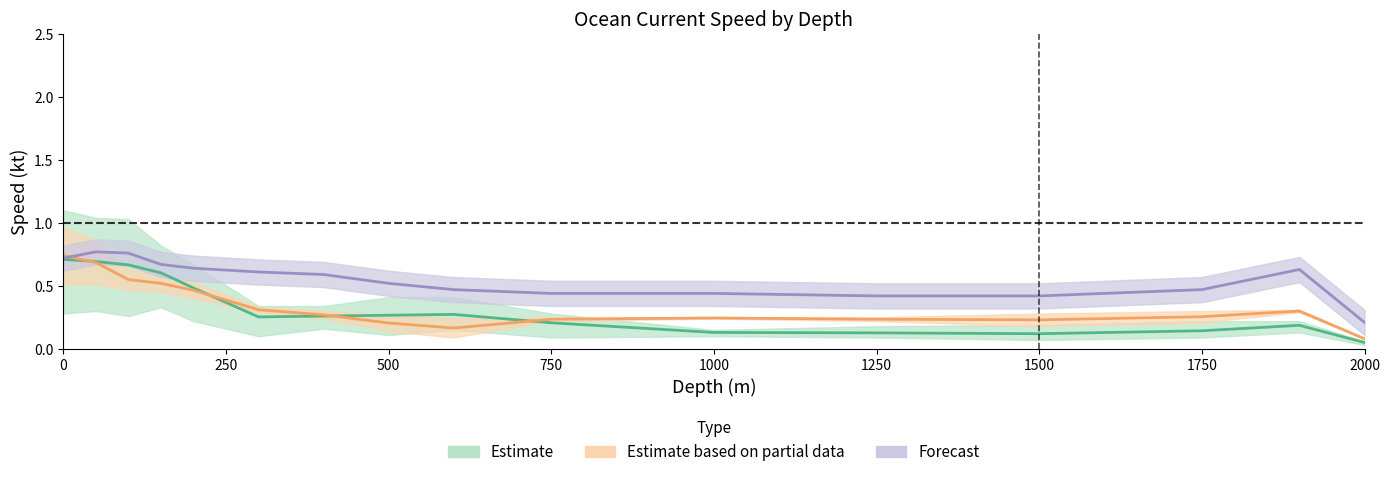

What is the sum of all 2019.03.03 values?

5.2